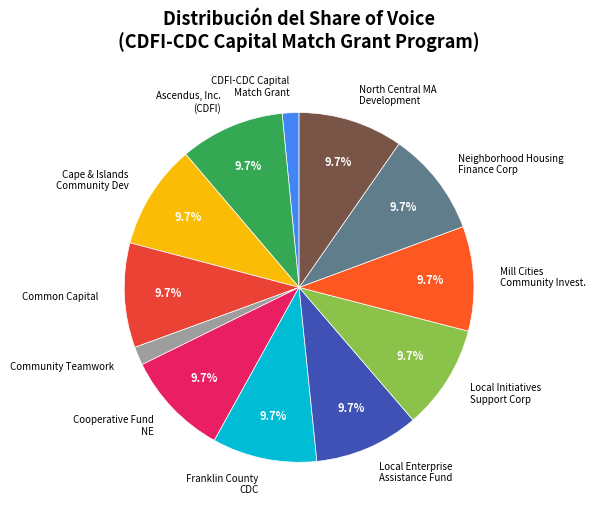

Approximately how many times larger is the value at Local Enterprise Assistance Fund compared to Ascendus, Inc. (CDFI)?

1.0